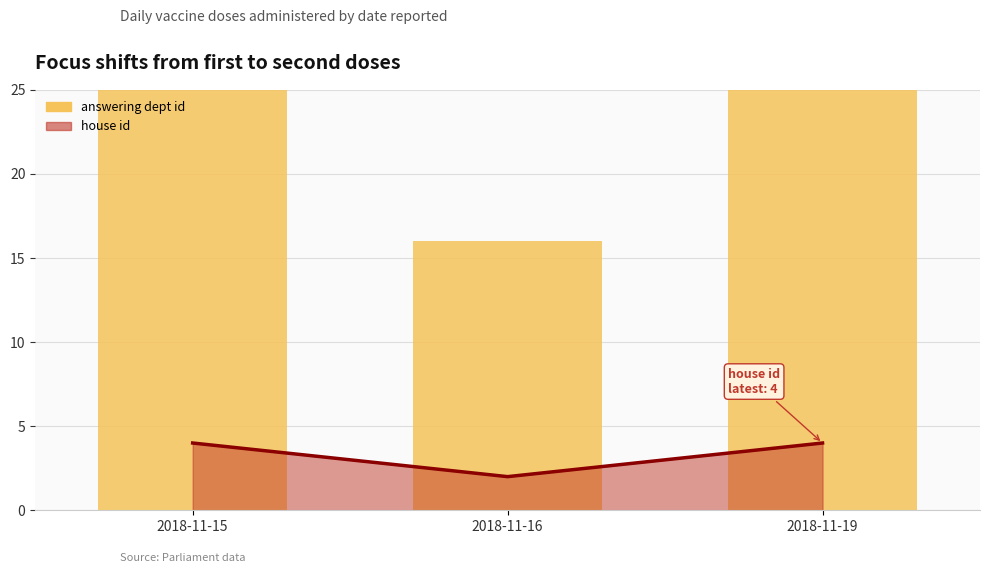

Which series has the largest total across all categories?

answering dept id